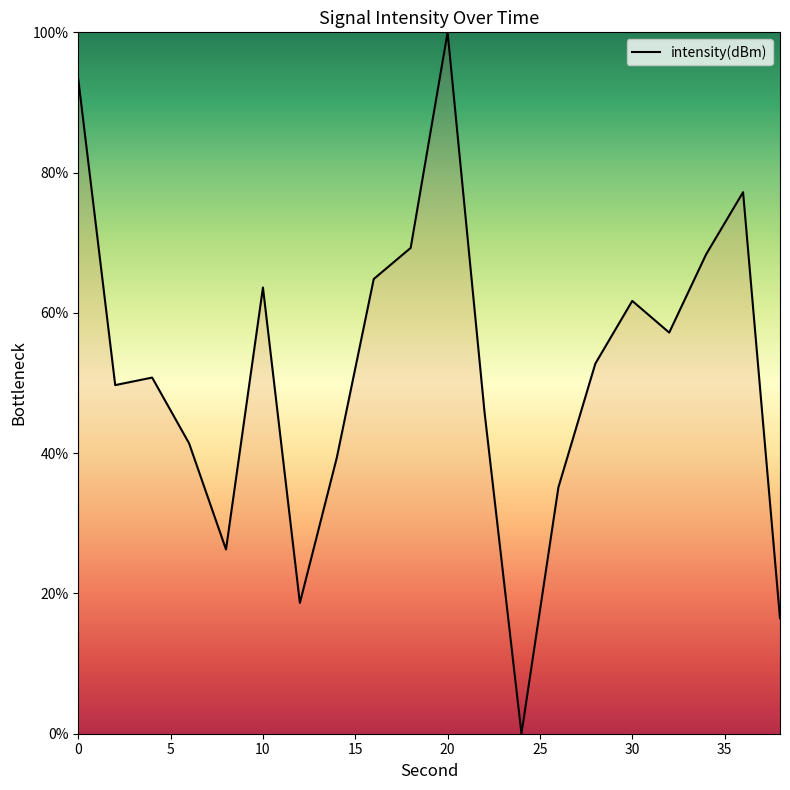

What is the maximum value shown in the chart?

100.0